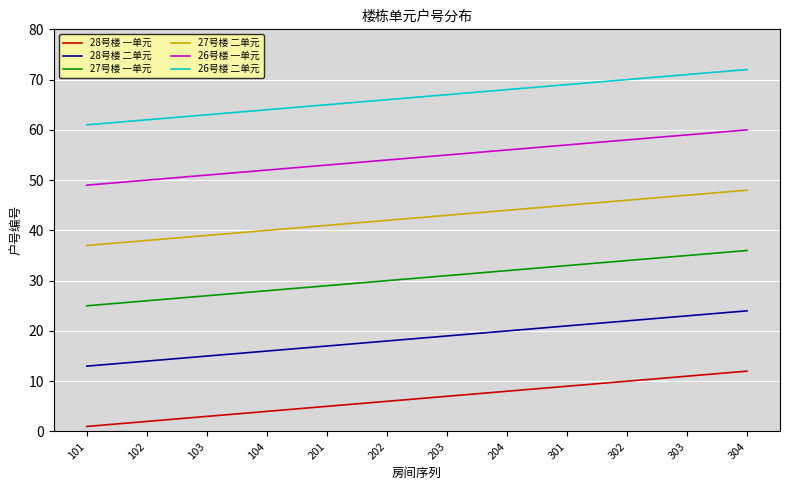

True or false: 28号楼 一单元 has more than 1 interior local peaks.

False